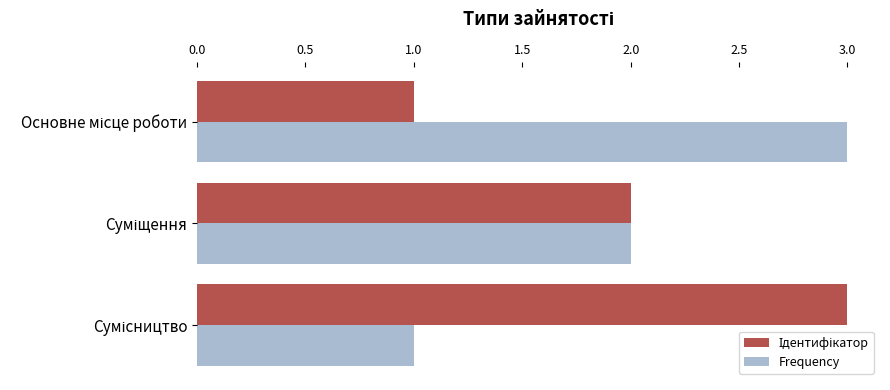

How many data points in Frequency are less than 2?

1